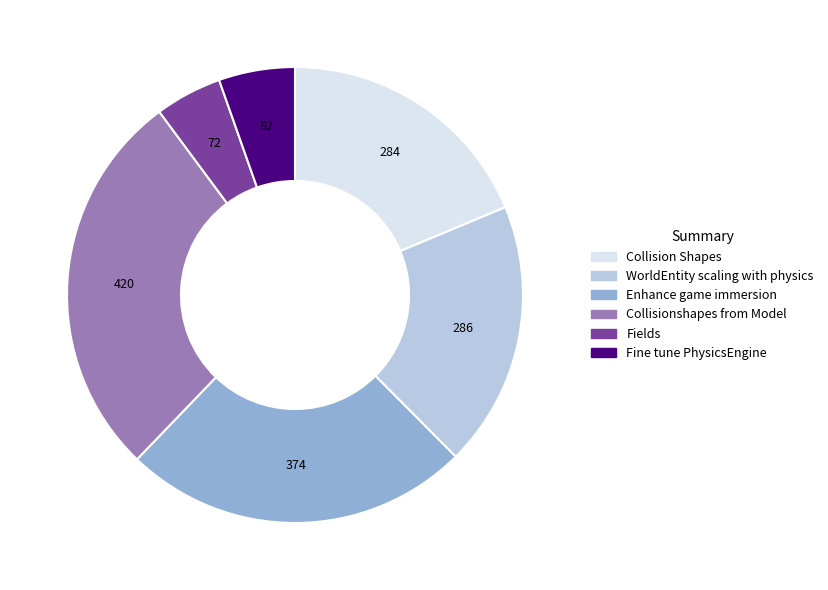

Does WorldEntity scaling with physics represent more than half of the total?

No